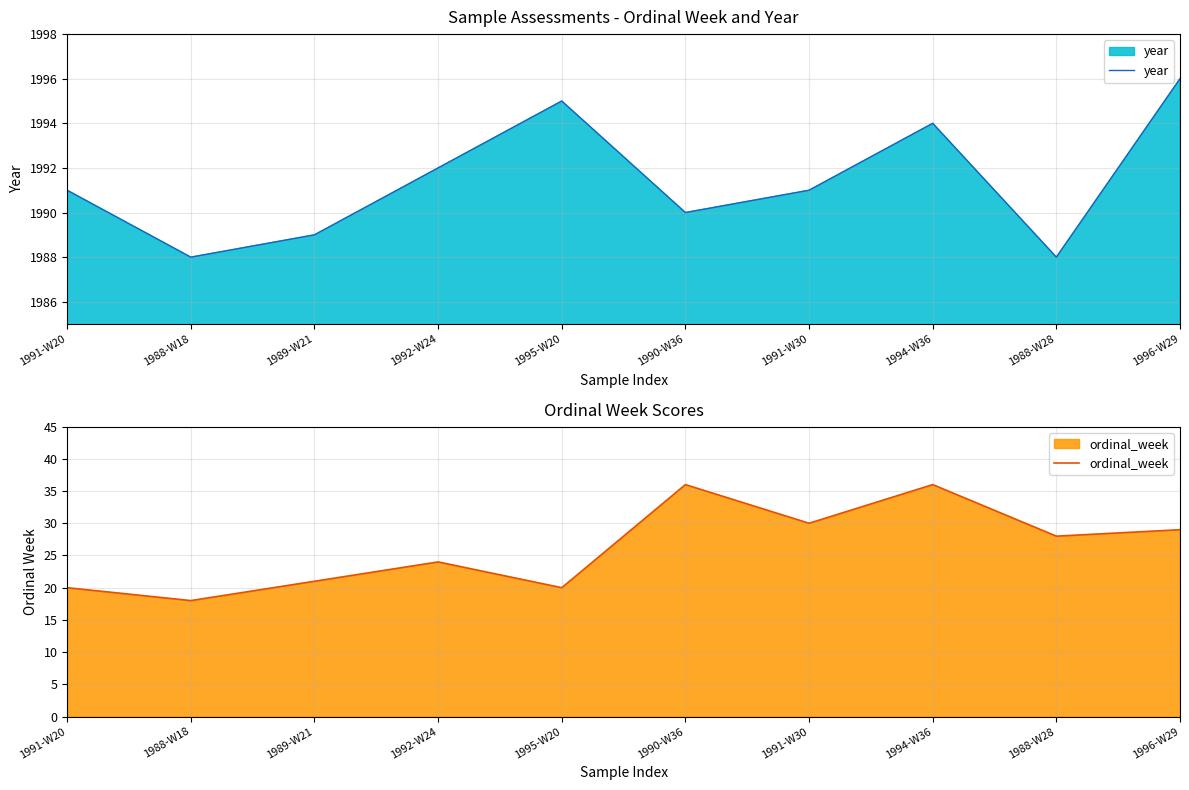

What is the label of the 8th point from the right?

1989-W21